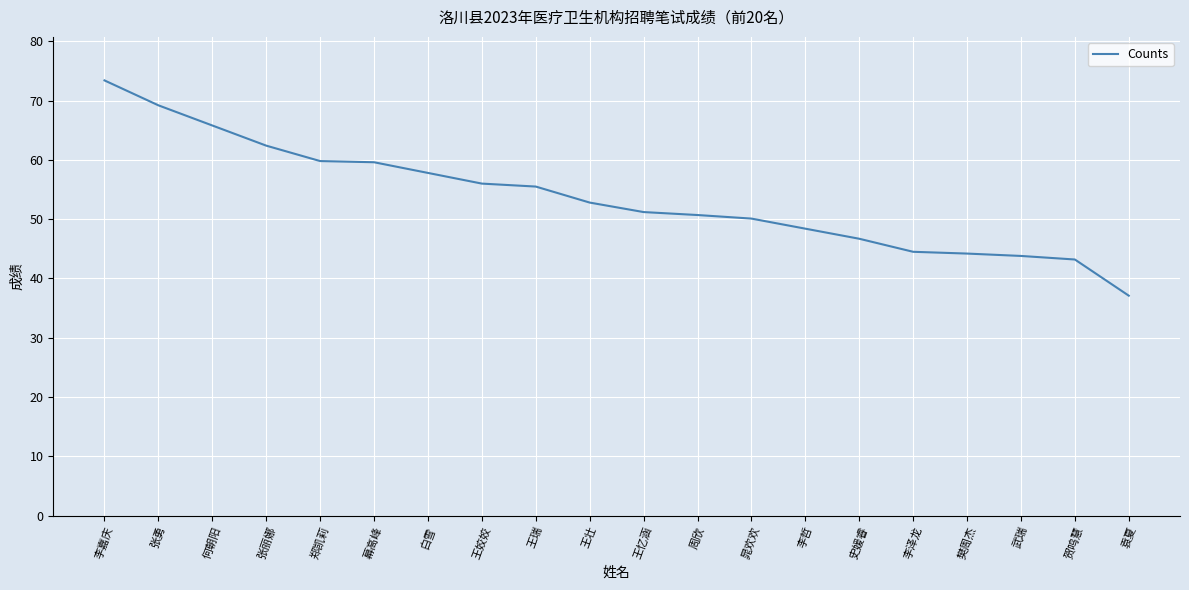

Approximately how many times larger is the value at 王姣姣 compared to 周欣?

1.1